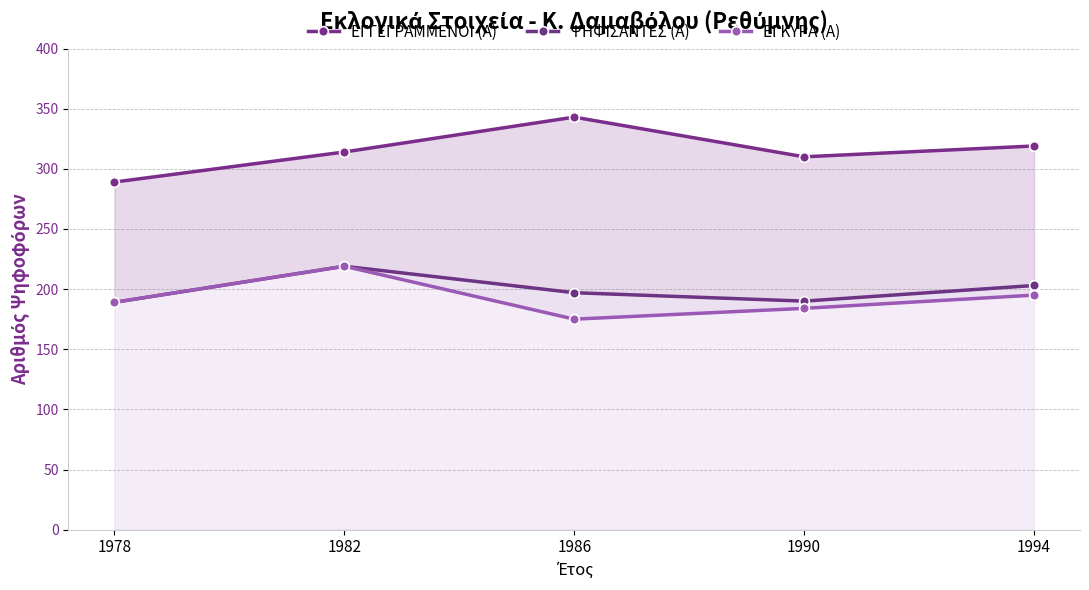

The ΕΓΓΕΓΡΑΜΜΕΝΟΙ (Α) series shows 512 at 1990. True or false?

False